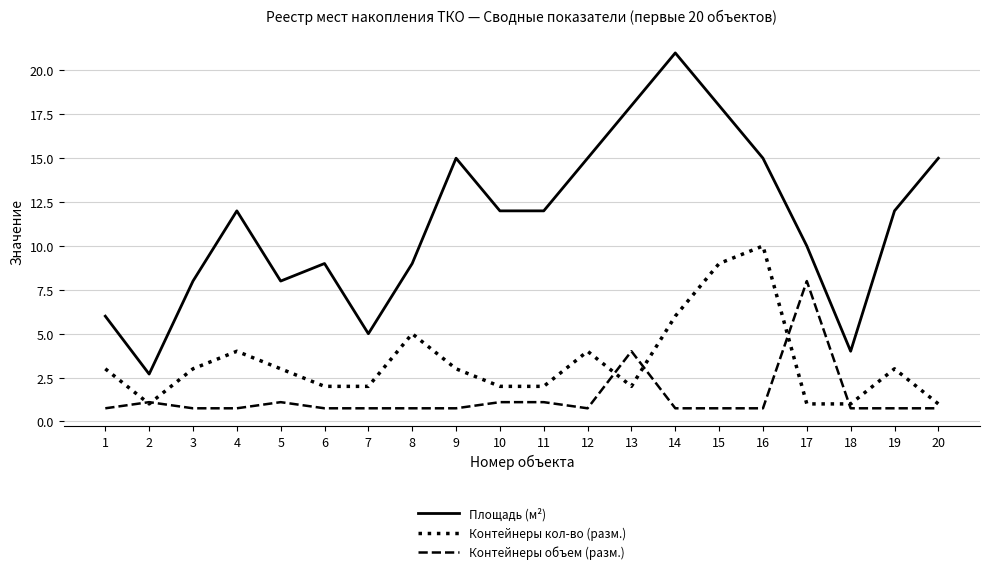

Which series has the widest spread of values?

Площадь (м²)